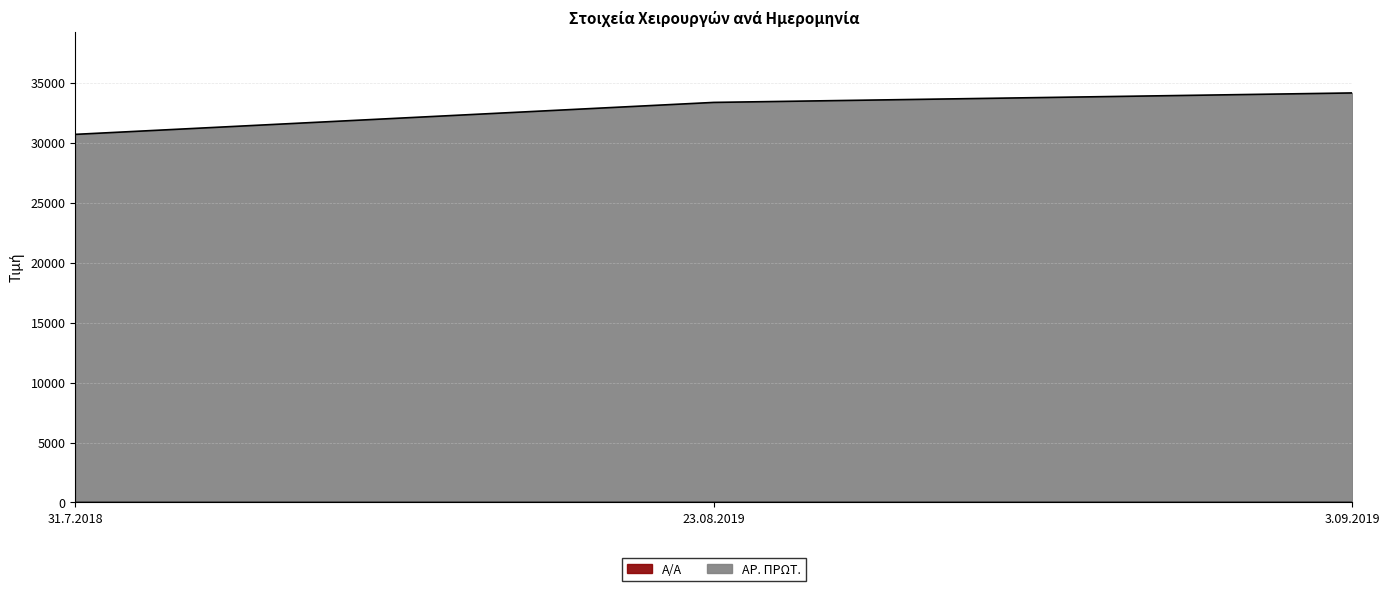

Is the value of ΑΡ. ΠΡΩΤ. at 23.08.2019 greater than the value of Α/Α at 23.08.2019?

Yes